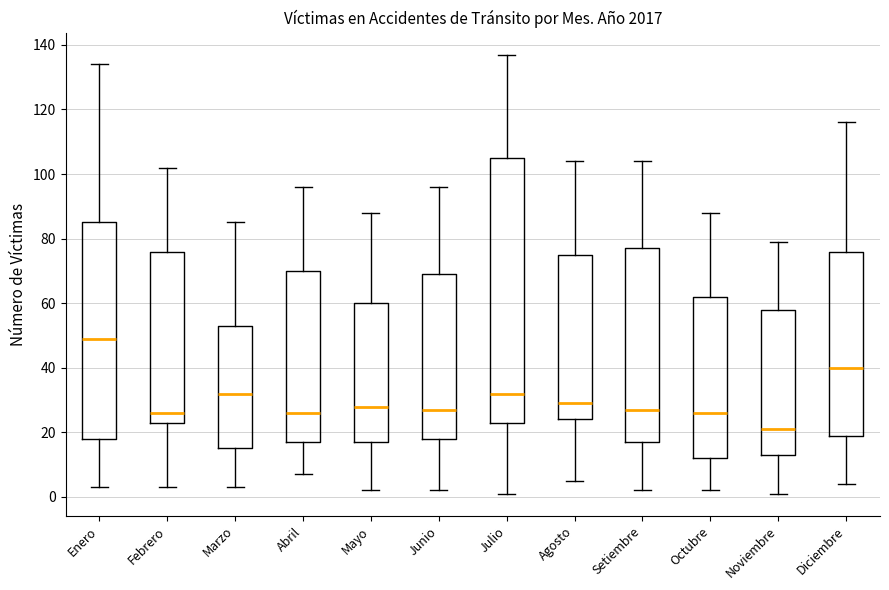

Which box has the lowest median line?

Noviembre